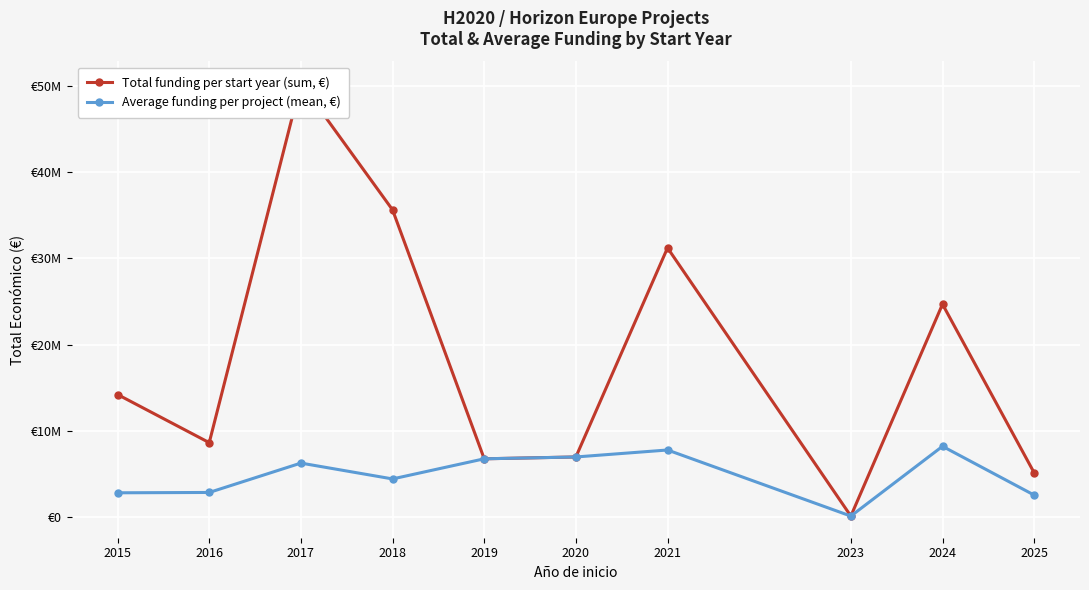

Count the number of data series in this chart.

2